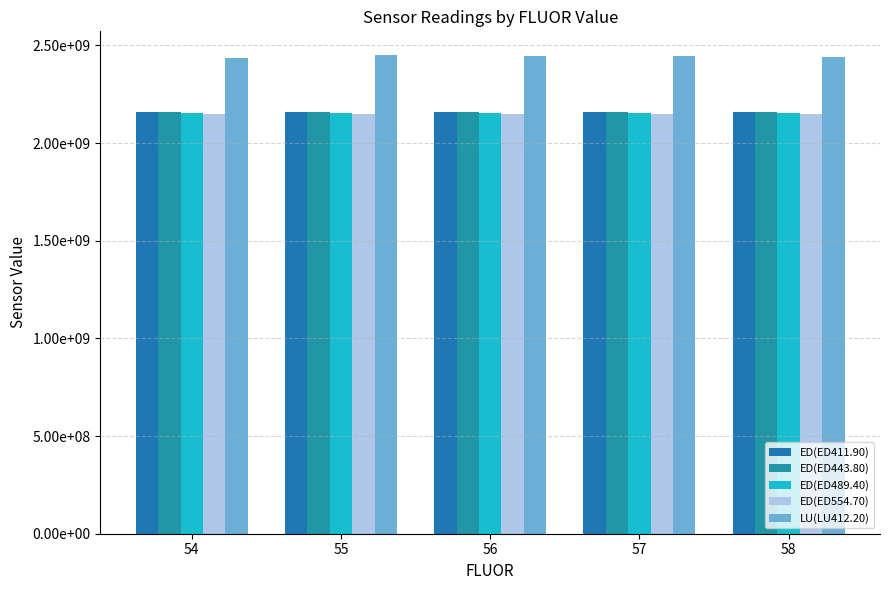

Does the chart contain stacked bars?

No